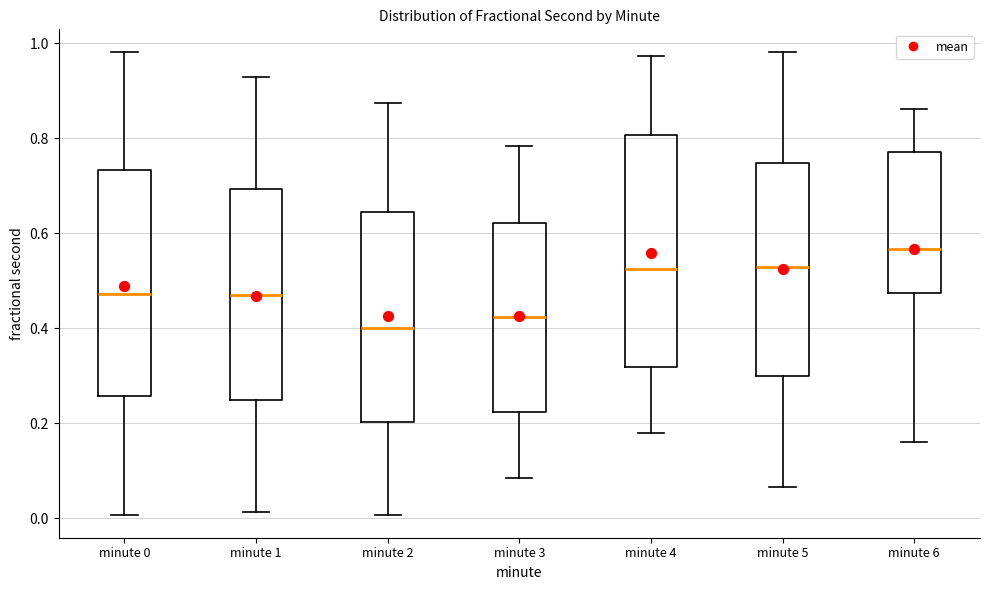

Reading left to right, read every box against the y-axis: the position of its median line, the range the box covers, and the ends of its whiskers. The values are not printed on the chart, so give them approximately, as read against the axis.

minute 0: median 0.48, box 0.26 to 0.74, whiskers 0.00 to 0.98
minute 1: median 0.46, box 0.24 to 0.70, whiskers 0.02 to 0.92
minute 2: median 0.40, box 0.20 to 0.64, whiskers 0.00 to 0.88
minute 3: median 0.42, box 0.22 to 0.62, whiskers 0.08 to 0.78
minute 4: median 0.52, box 0.32 to 0.80, whiskers 0.18 to 0.98
minute 5: median 0.52, box 0.30 to 0.74, whiskers 0.06 to 0.98
minute 6: median 0.56, box 0.48 to 0.76, whiskers 0.16 to 0.86